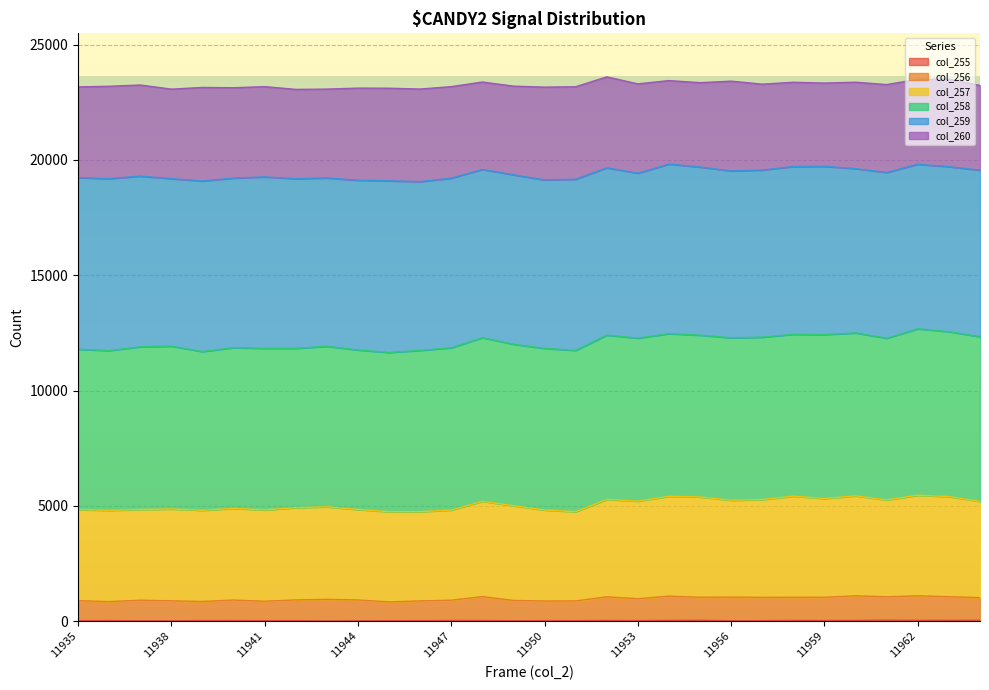

Which label corresponds to the largest value in the chart?

11962